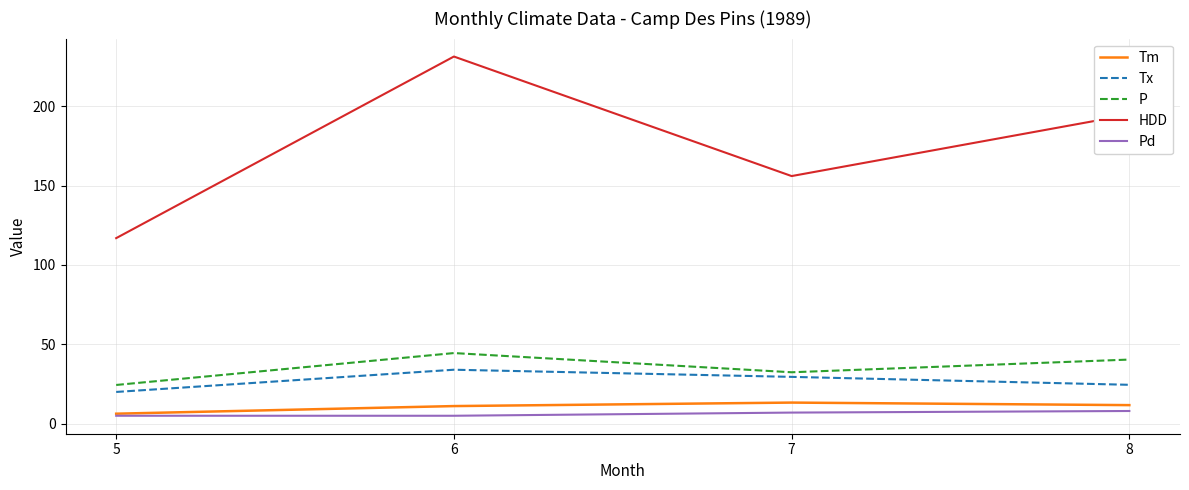

Which series changed the most between 5 and 6?

HDD